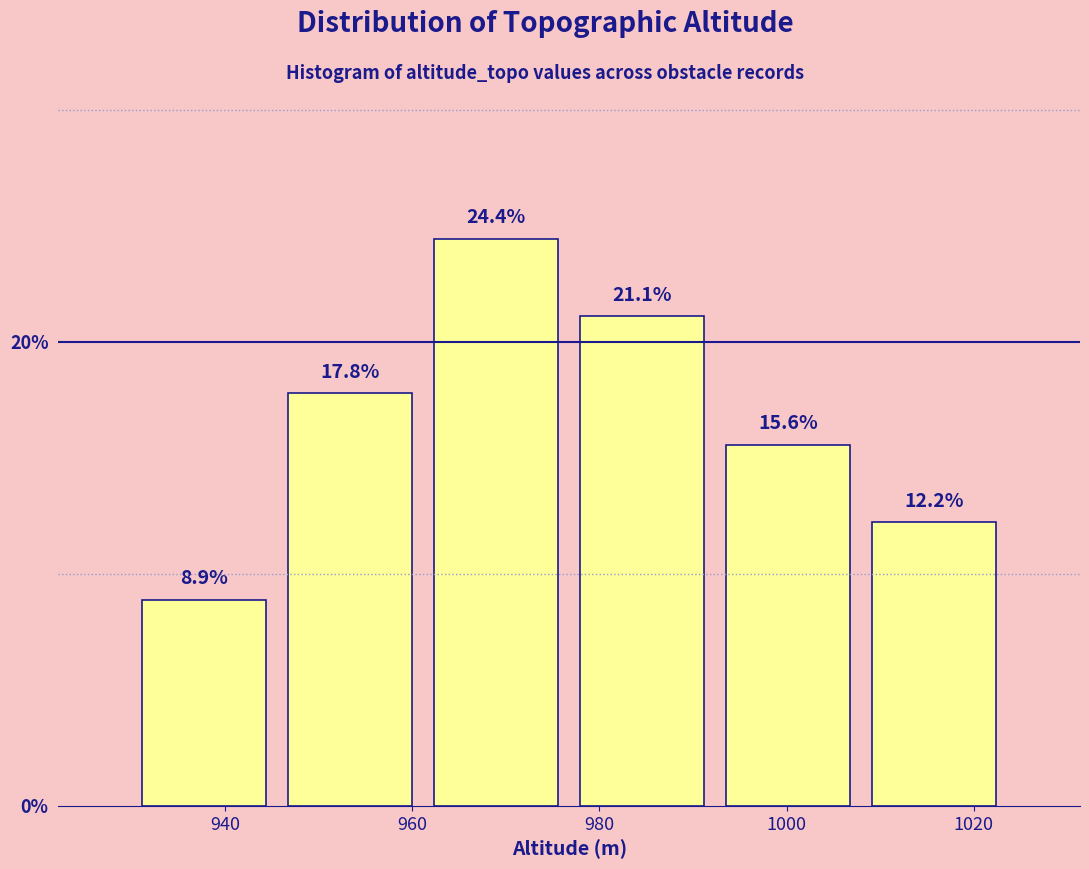

Reading left to right, list every bar in this chart as the range it spans on the x-axis followed by its height. The bar edges are not printed on the chart, so give them approximately, as read against the axis.

930 to 946: 8.9
946 to 962: 17.8
962 to 976: 24.4
976 to 992: 21.1
992 to 1008: 15.6
1008 to 1024: 12.2